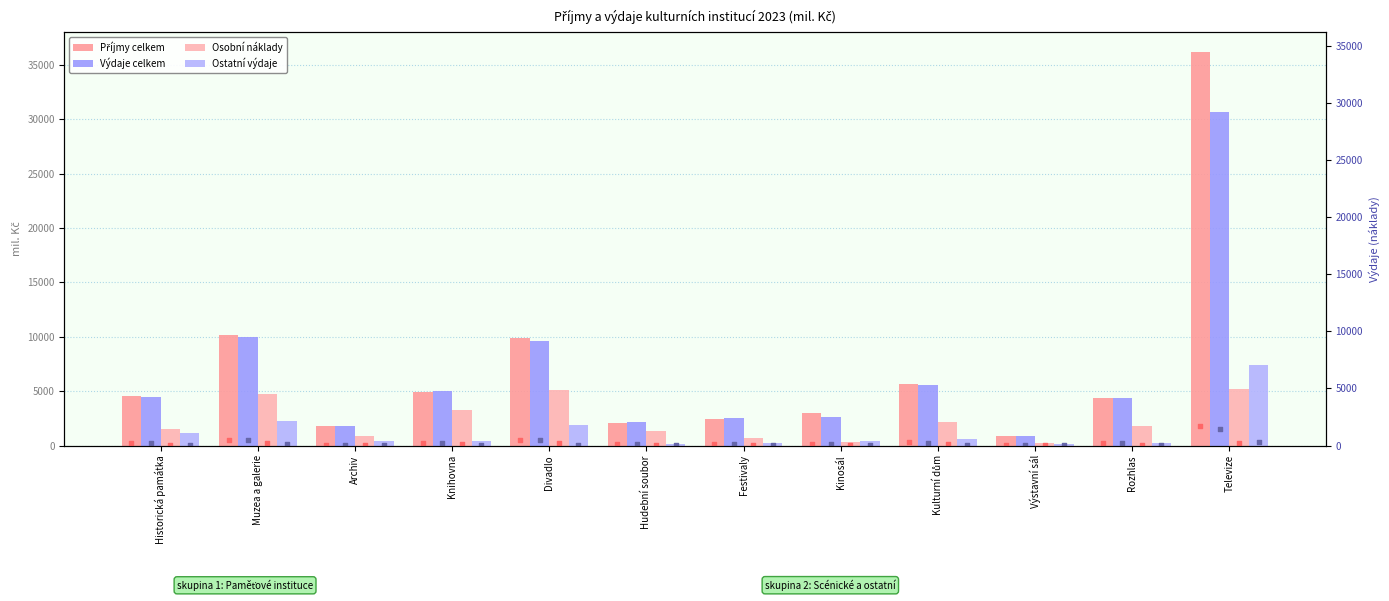

Which series reaches the maximum Y coordinate?

Příjmy celkem